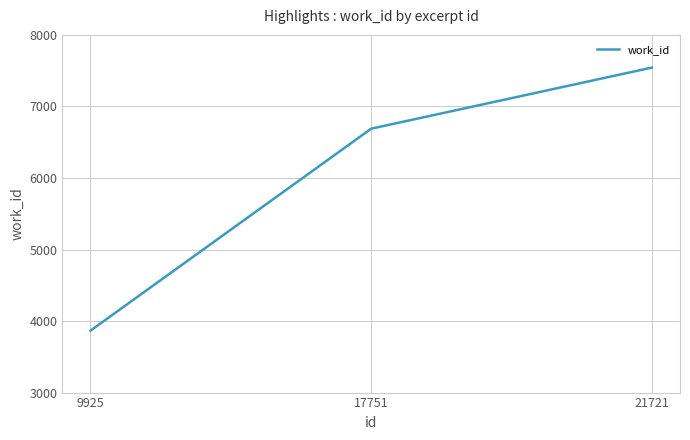

Between 17751 and 21721, which is larger?

21721